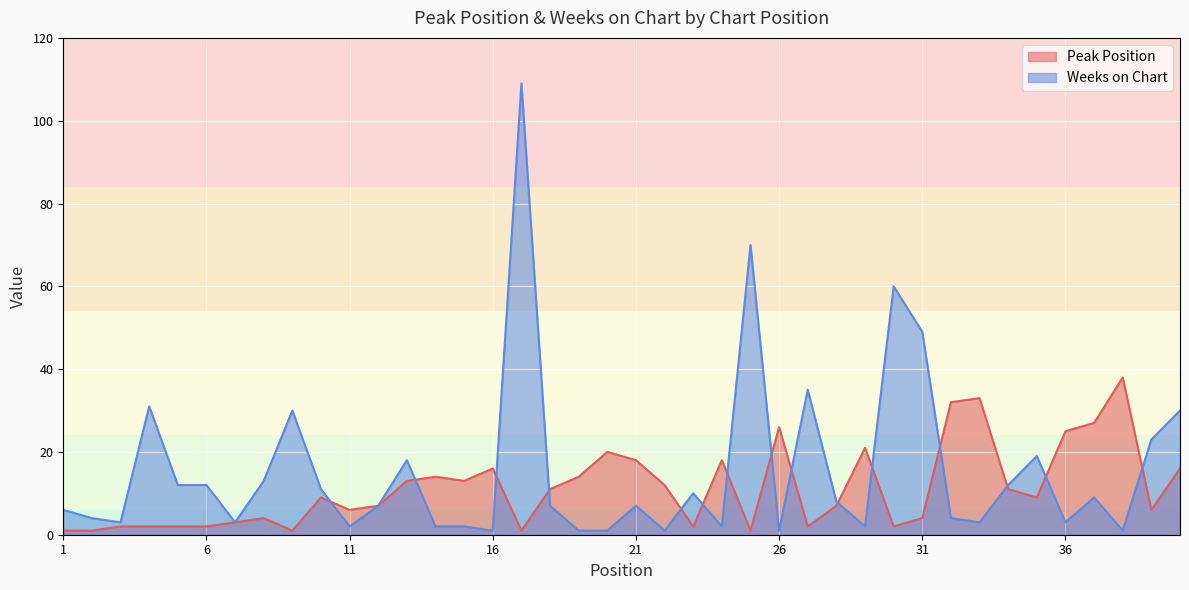

How many lines are shown in the chart?

2